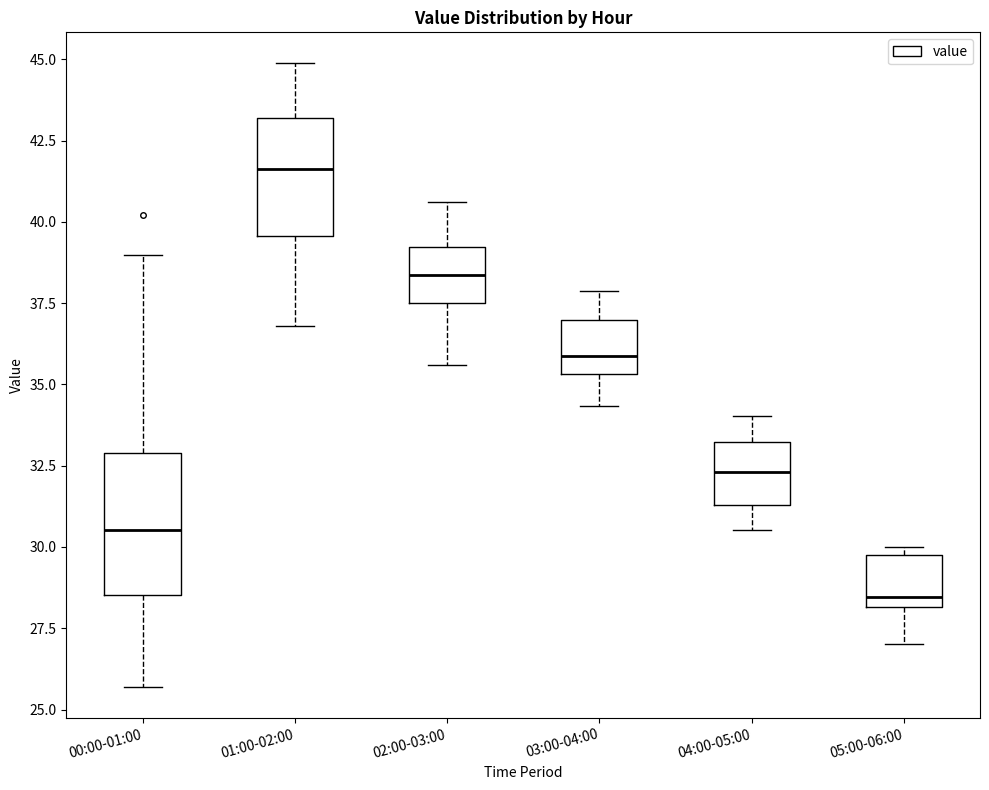

Which box has the lowest median line?

05:00-06:00